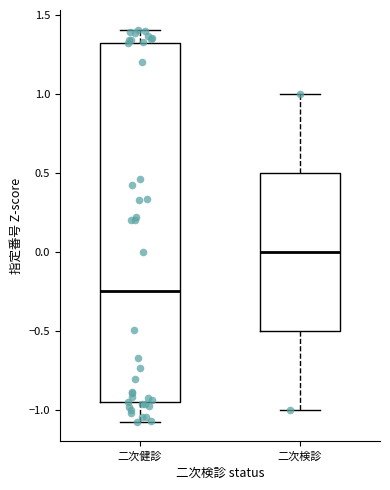

Where is the lower edge of the box for 二次健診 on the y-axis? The values are not printed on the chart, so give them approximately, as read against the axis.

-0.95